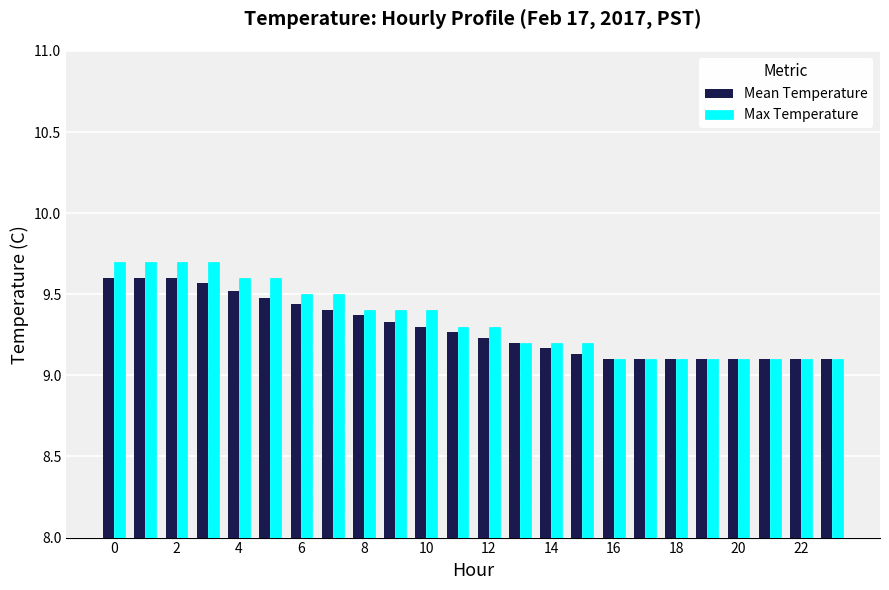

At how many categories does at least one series exceed 9?

24